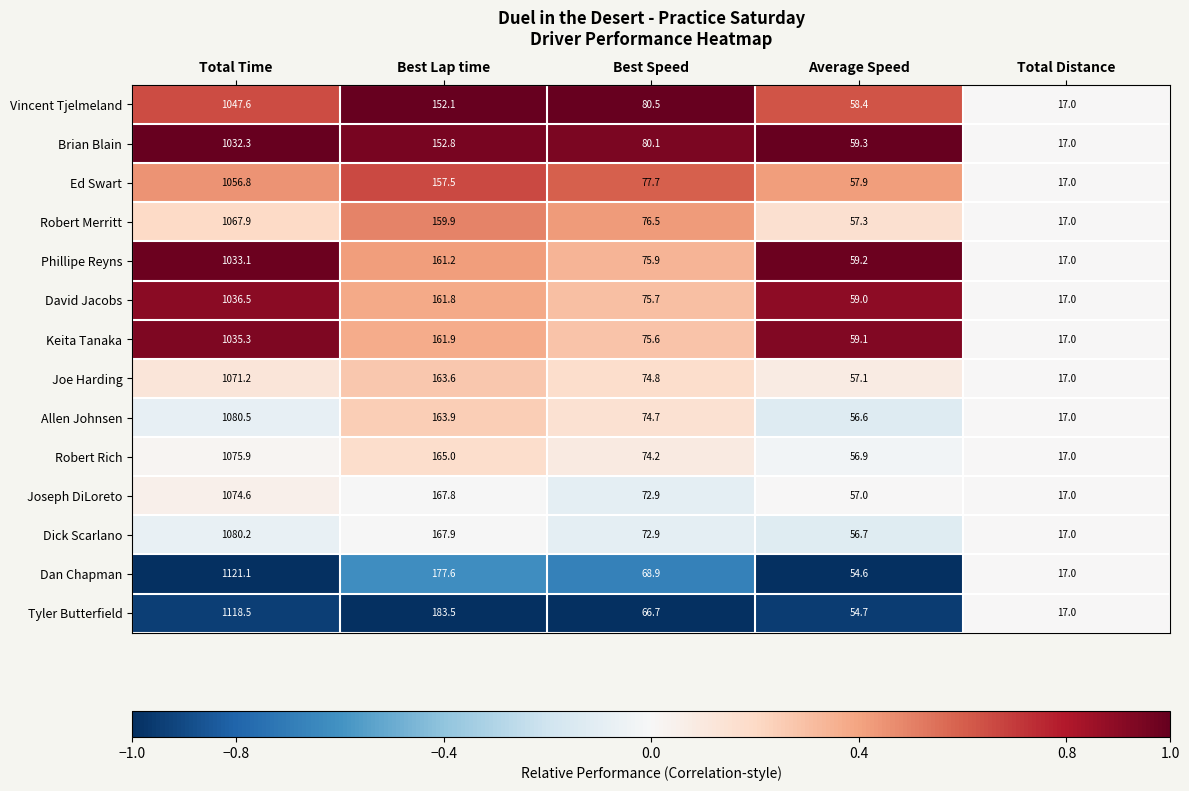

What is the spread (max minus min) of values at Best Speed?

13.8